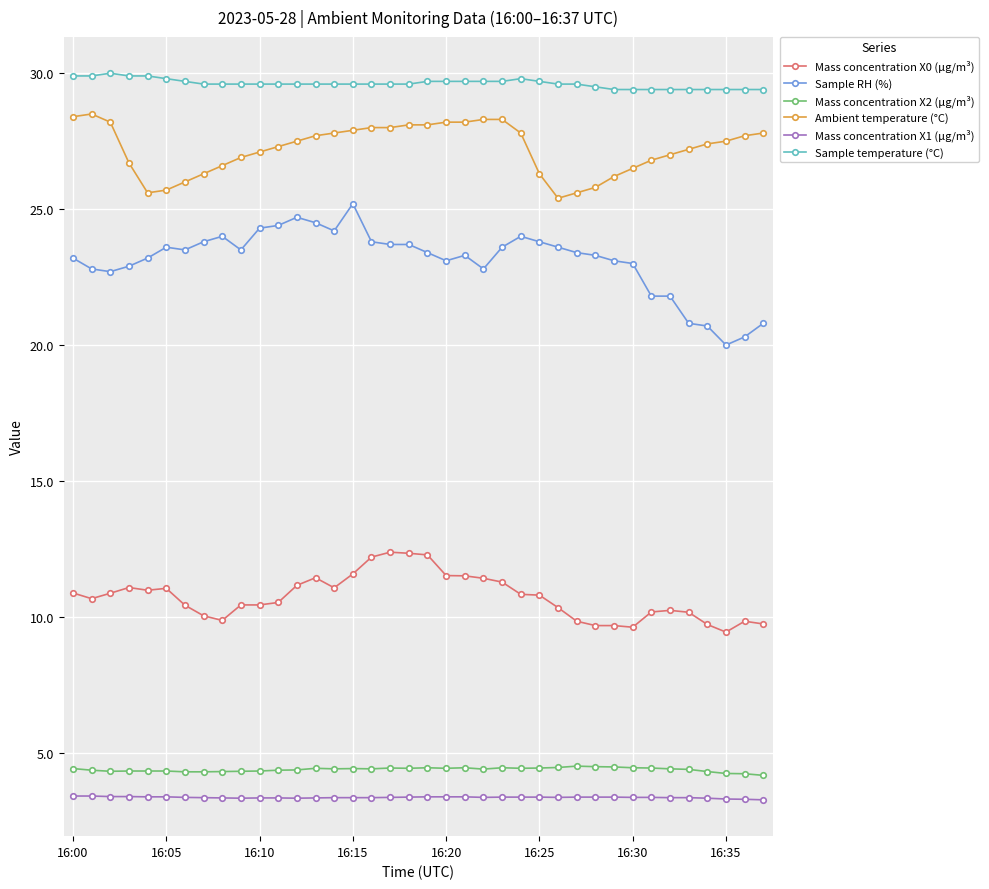

What is the smallest value displayed?

3.3